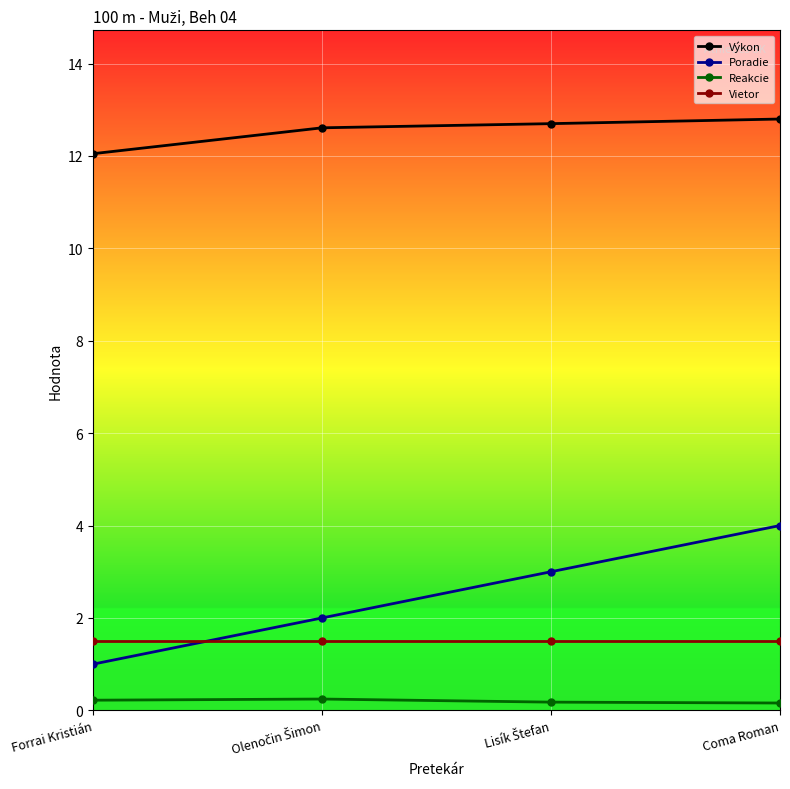

How many data points in Poradie are less than 3?

2